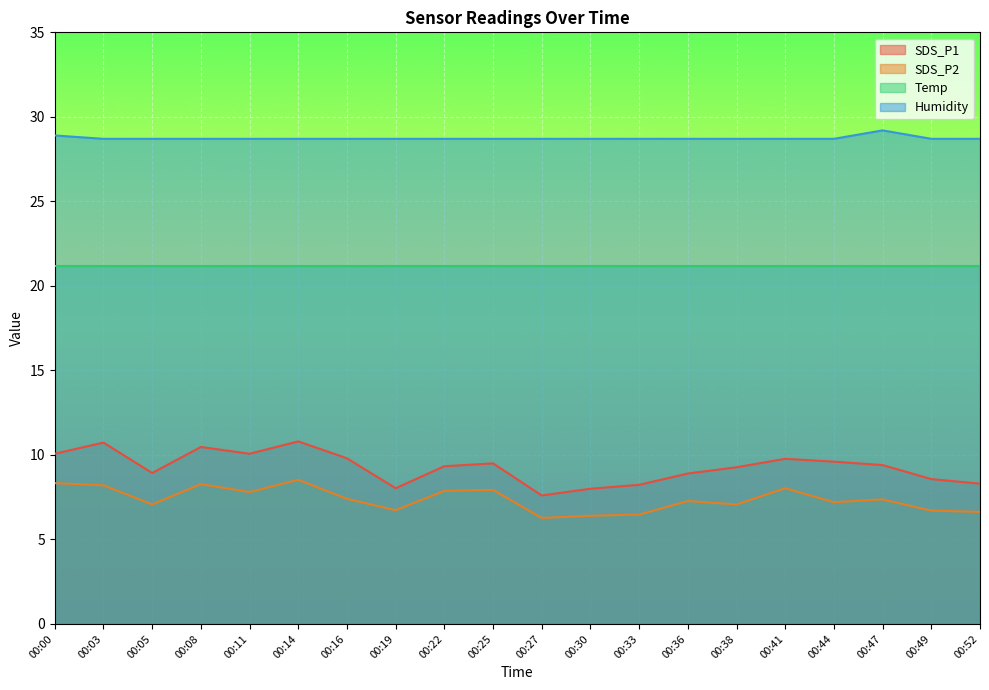

Where does the SDS_P1 series first go above 9?

00:00